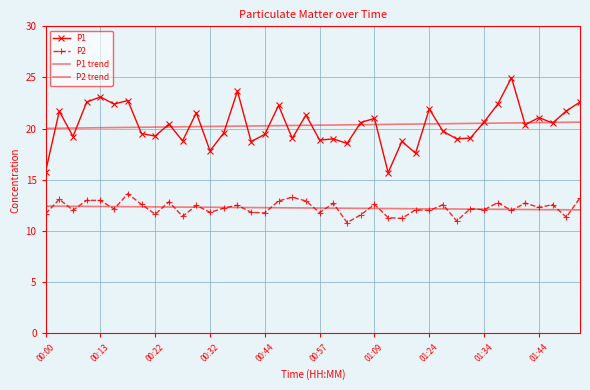

What is the average value of the P1 trend series?

20.3